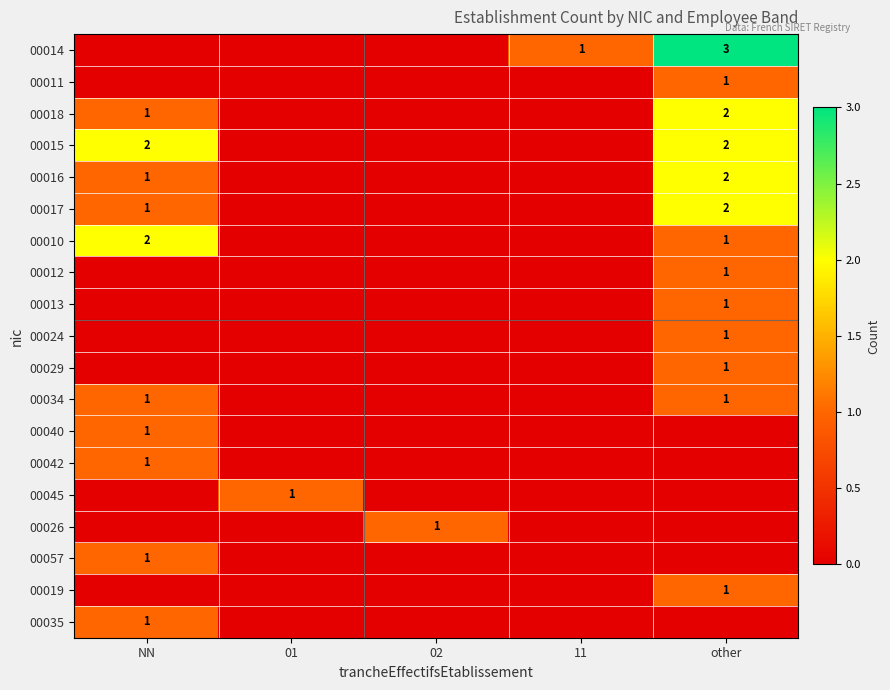

The 00017 series shows 3 at other. True or false?

False